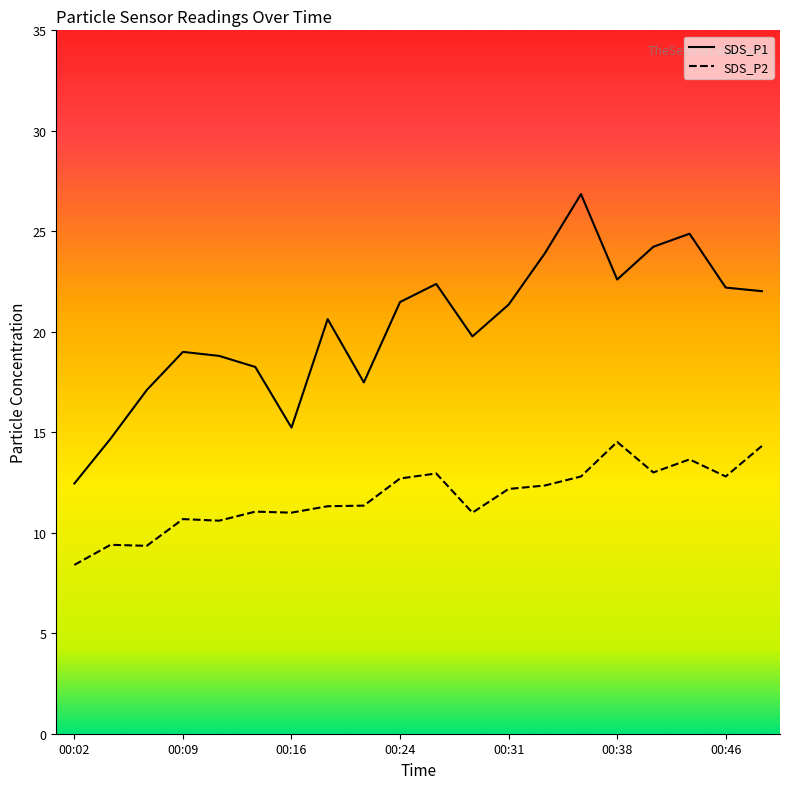

The SDS_P1 series shows 23.9 at 00:33. True or false?

True